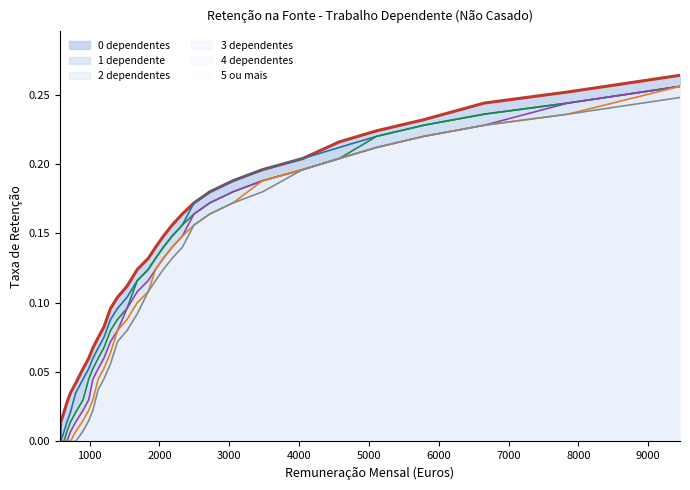

True or false: 4 dependentes has more than 1 interior local peaks.

False